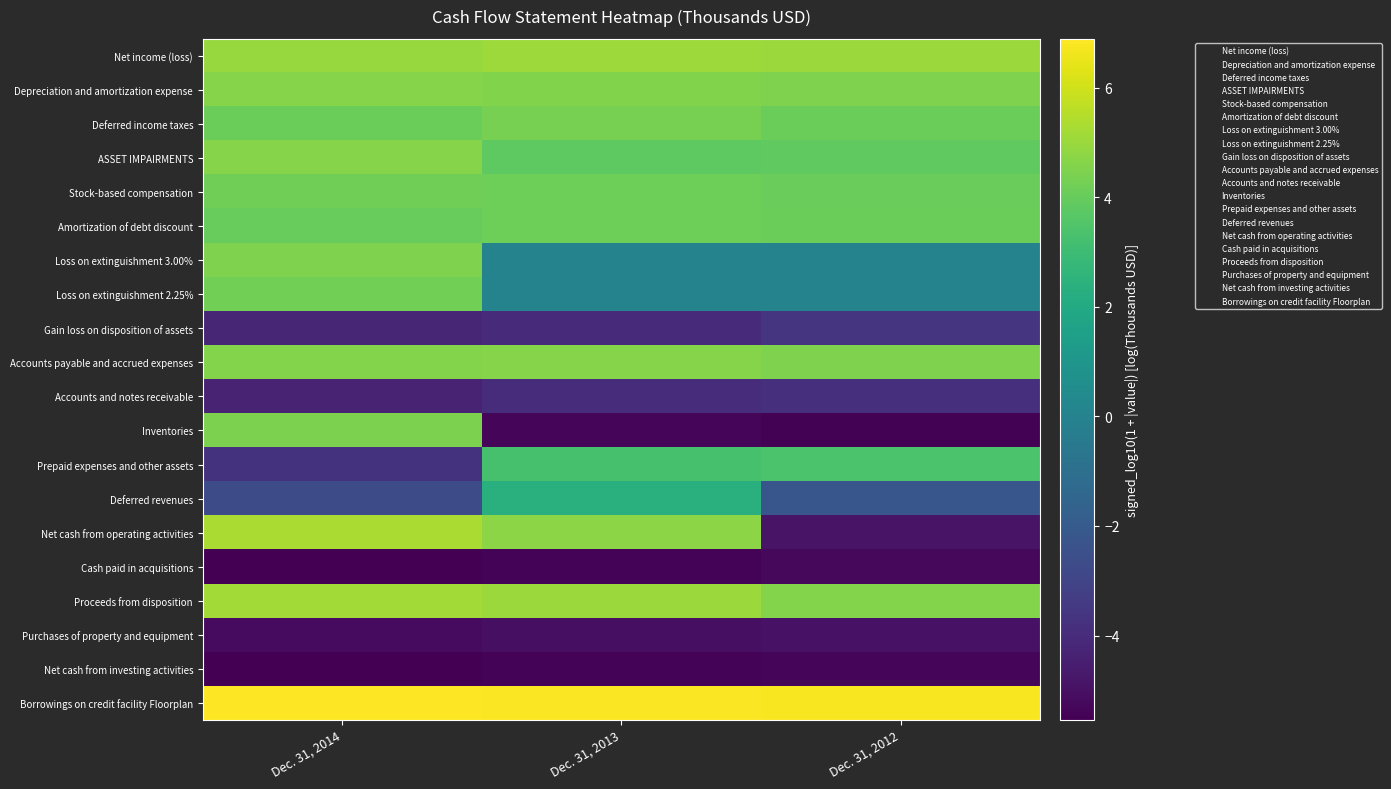

Which series has the largest total across all categories?

Borrowings on credit facility Floorplan